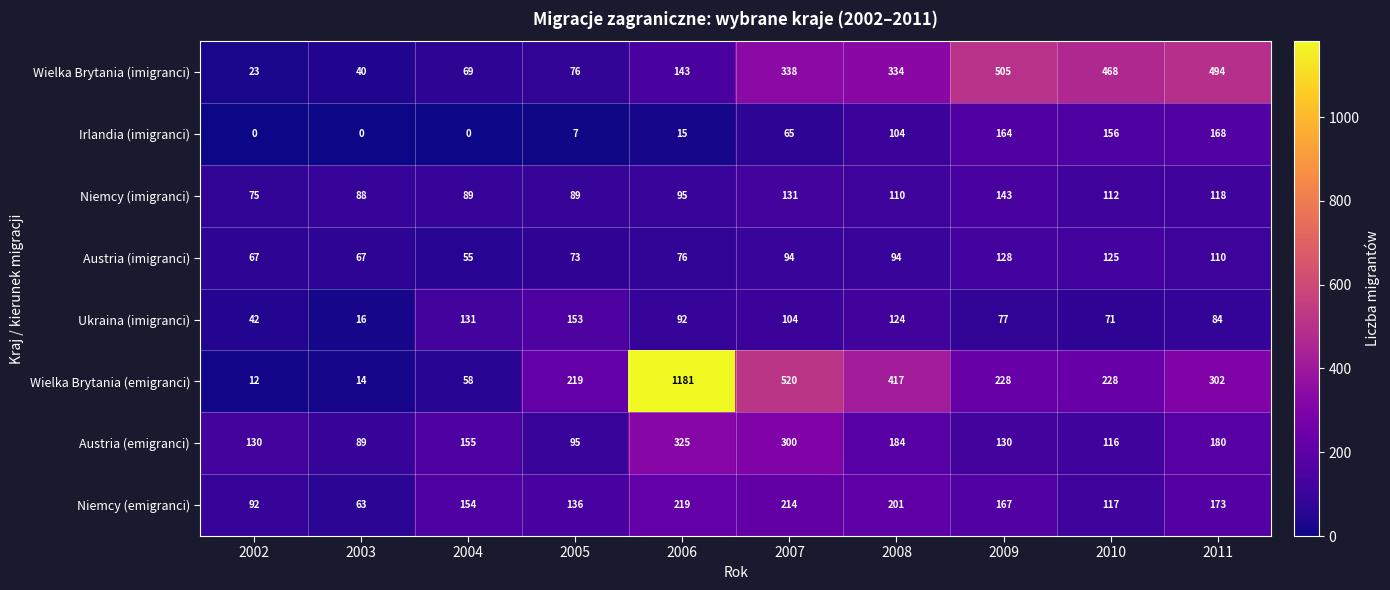

Rank the series by their maximum value, from highest to lowest.

Wielka Brytania (emigranci), Wielka Brytania (imigranci), Austria (emigranci), Niemcy (emigranci), Irlandia (imigranci), Ukraina (imigranci), Niemcy (imigranci), Austria (imigranci)